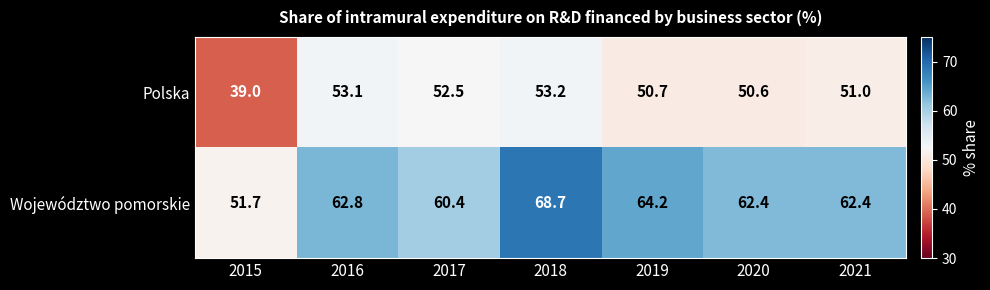

Reading left to right, transcribe all the data shown in this chart.

Polska: 39.0	53.1	52.5	53.2	50.7	50.6	51.0
Województwo pomorskie: 51.7	62.8	60.4	68.7	64.2	62.4	62.4